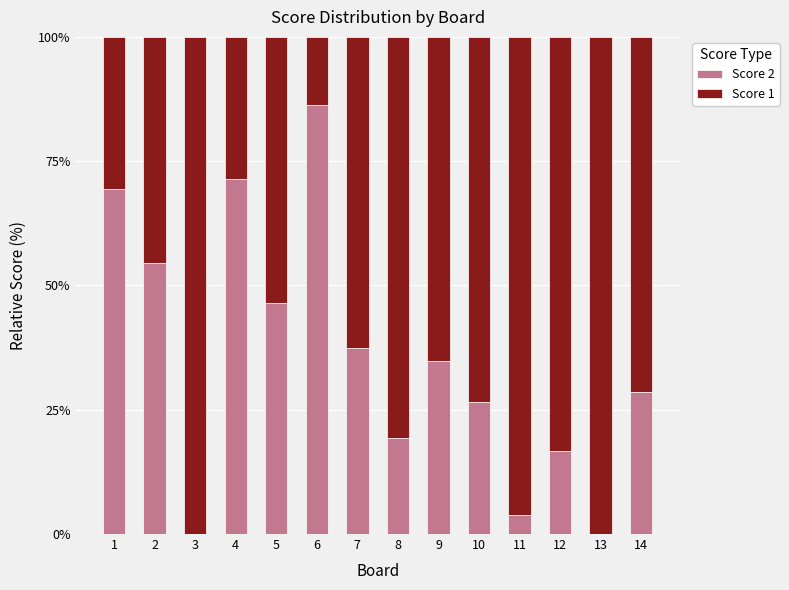

What is the maximum value for Score 2?

86.2